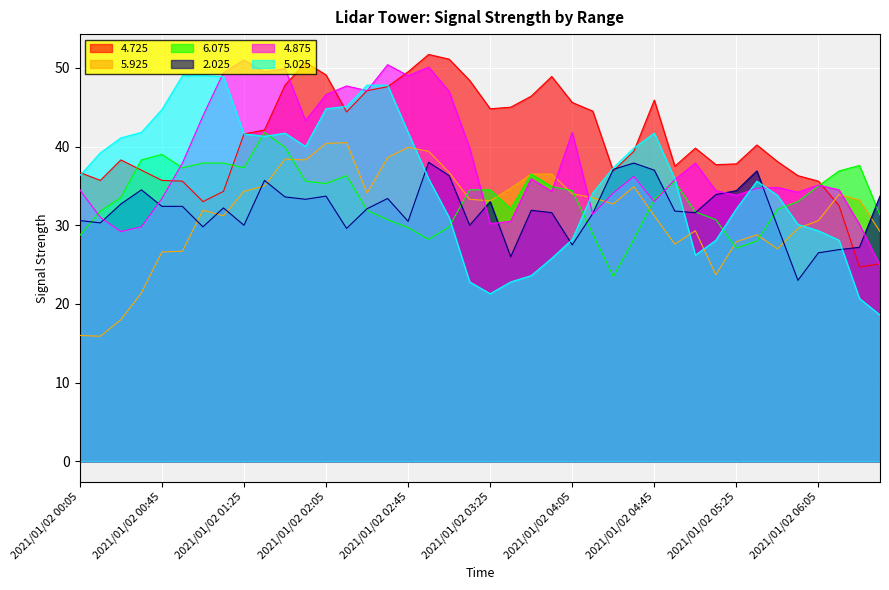

True or false: 4.875 has a value of 63.9 at 2021/01/02 01:05.

False